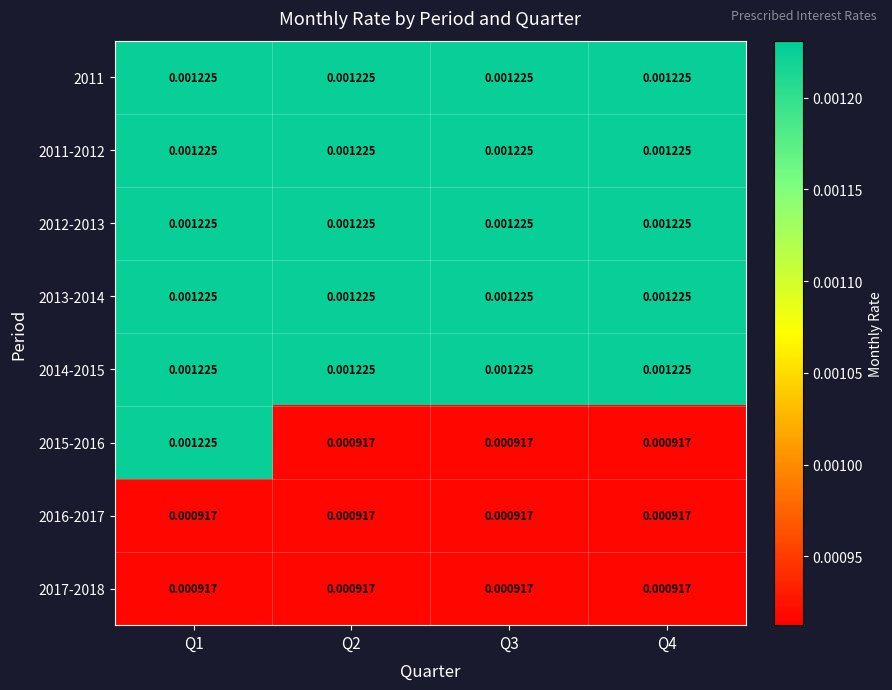

At how many categories does at least one series exceed 0?

4